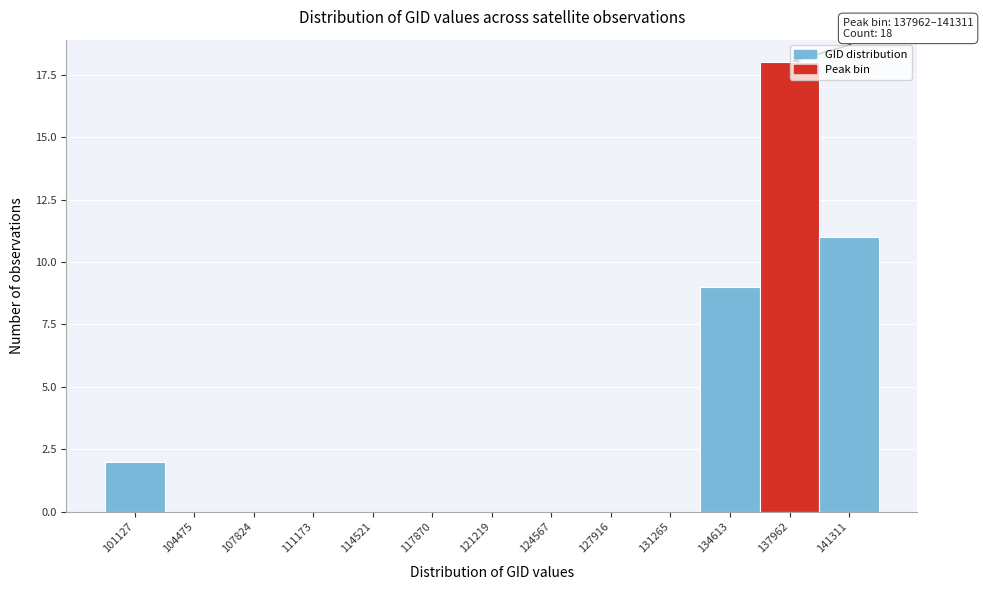

Reading left to right, extract all data points from this chart.

101127=2	104475=0	107824=0	111173=0	114521=0	117870=0	121219=0	124567=0	127916=0	131265=0	134613=9	137962=18	141311=11